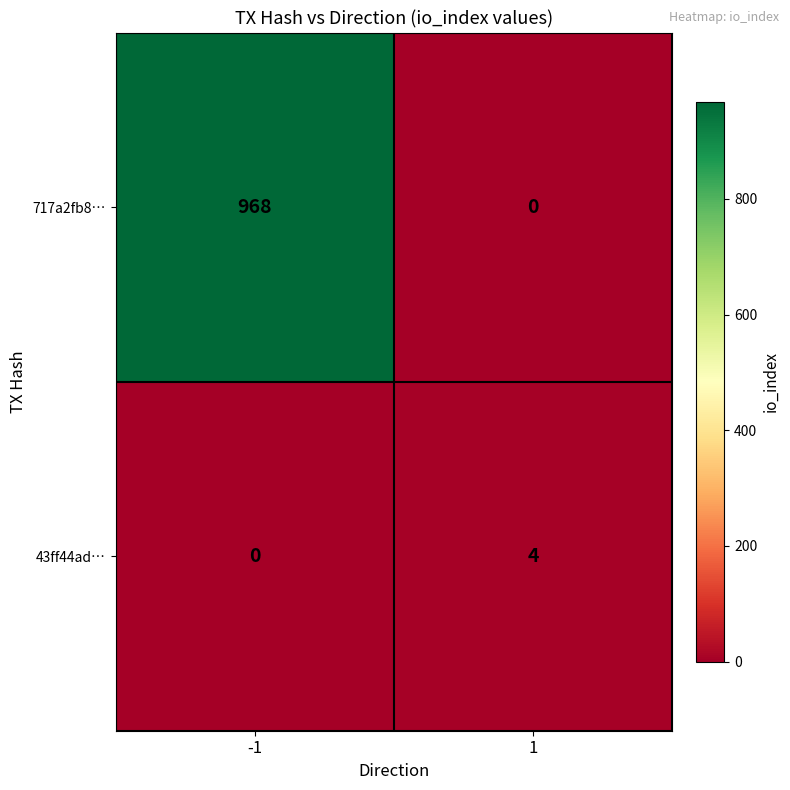

Which series changed the most between -1 and 1?

717a2fb8…